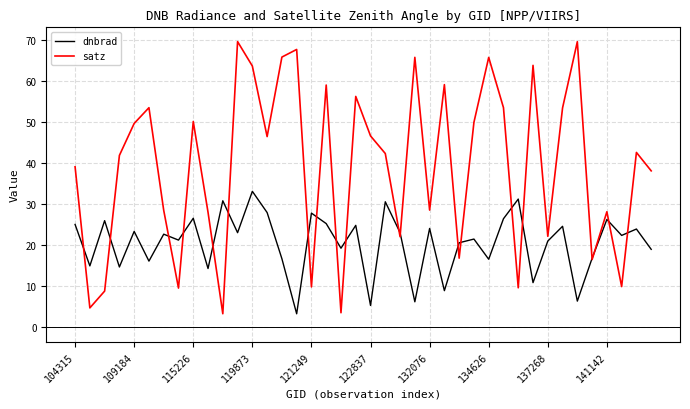

How many lines are shown in the chart?

2